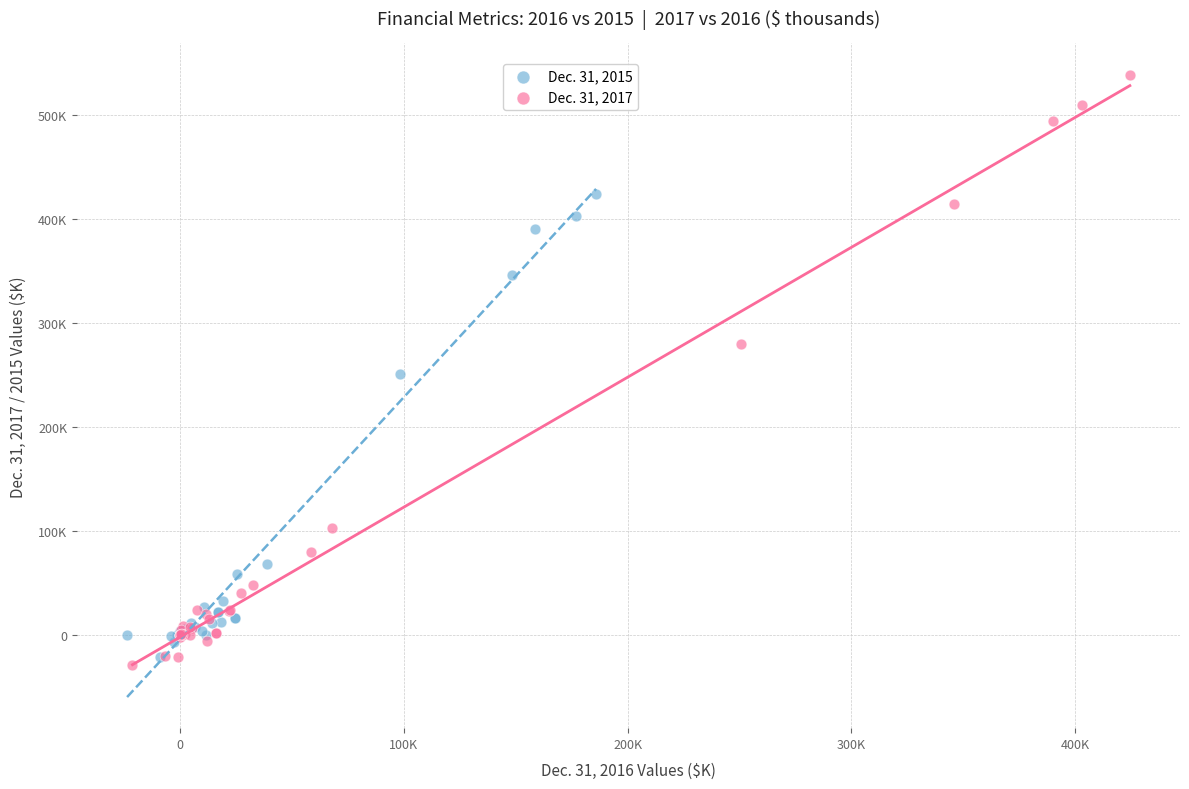

What are all the series names shown in the legend?

Dec. 31, 2015, Dec. 31, 2017